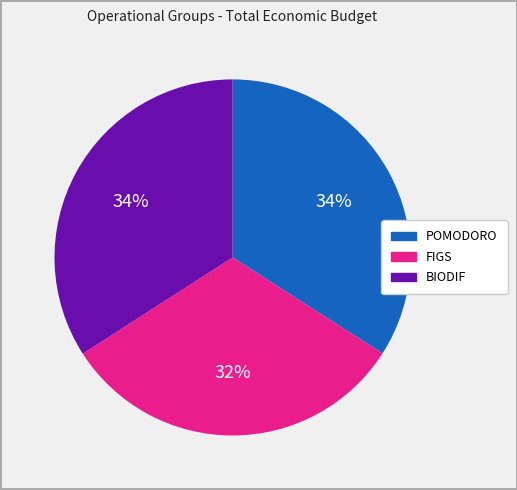

Which has a higher value, POMODORO or FIGS?

POMODORO